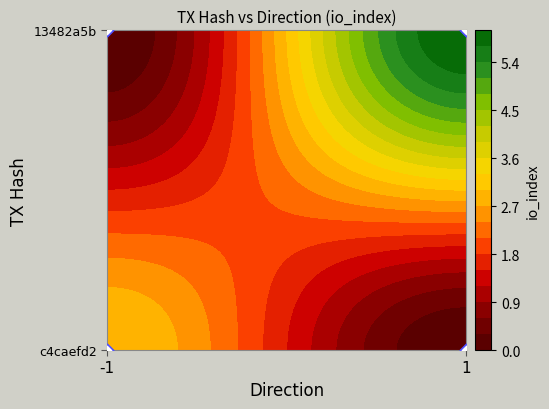

How many series are shown in this chart?

2